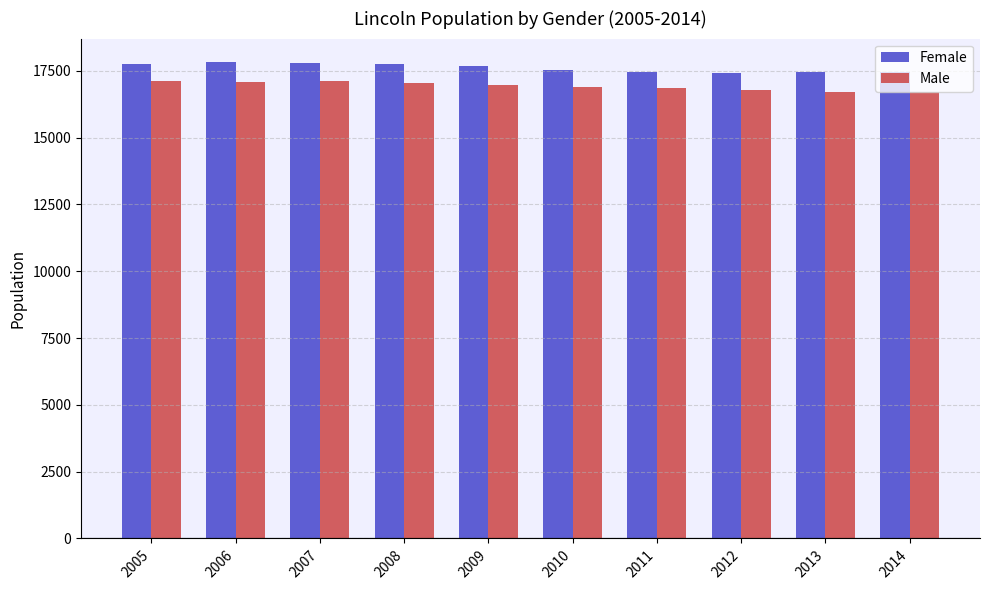

What is the minimum value shown in the chart?

16697